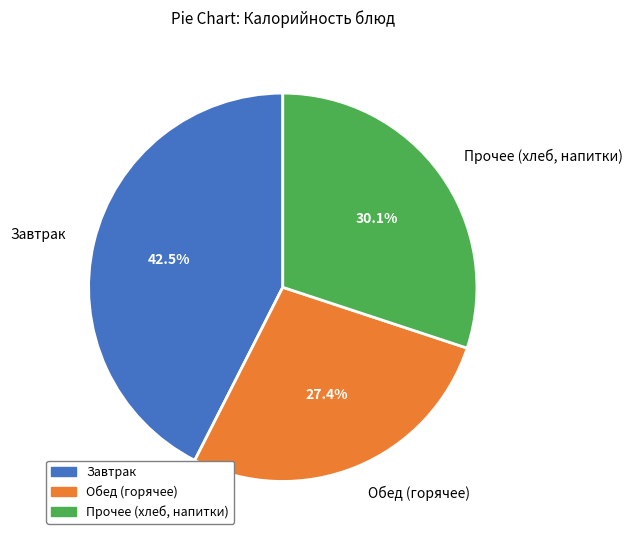

Is the sum of Обед (горячее) and Прочее (хлеб, напитки) greater than half?

Yes